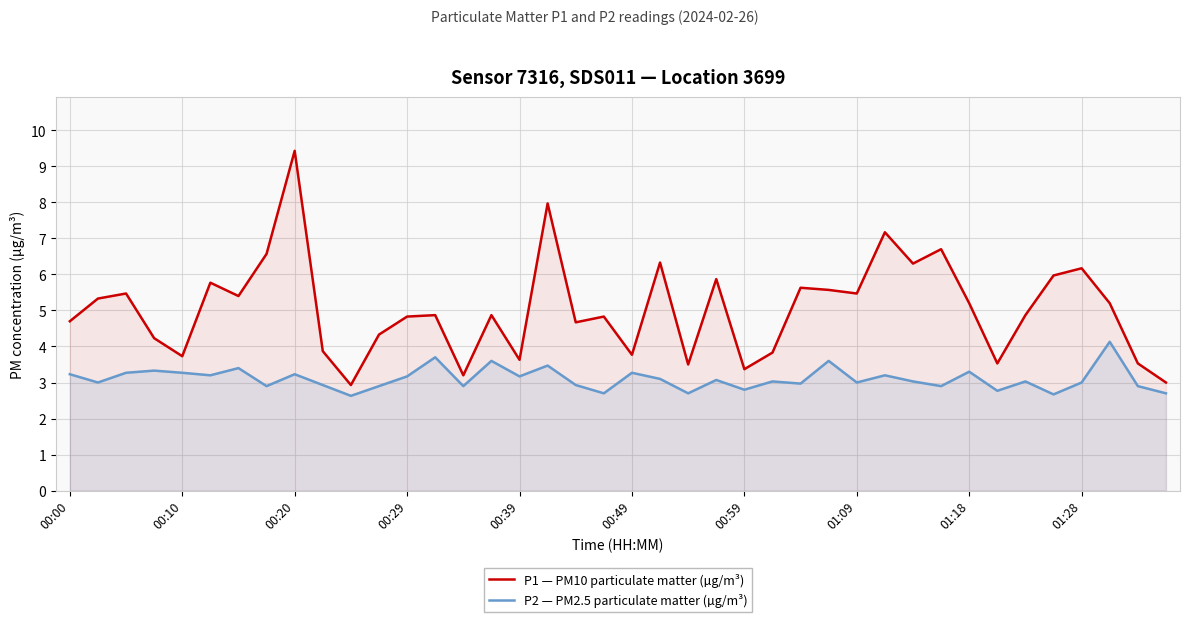

True or false: P1 — PM10 particulate matter (µg/m³) has a value of 4.7 at 18.

True